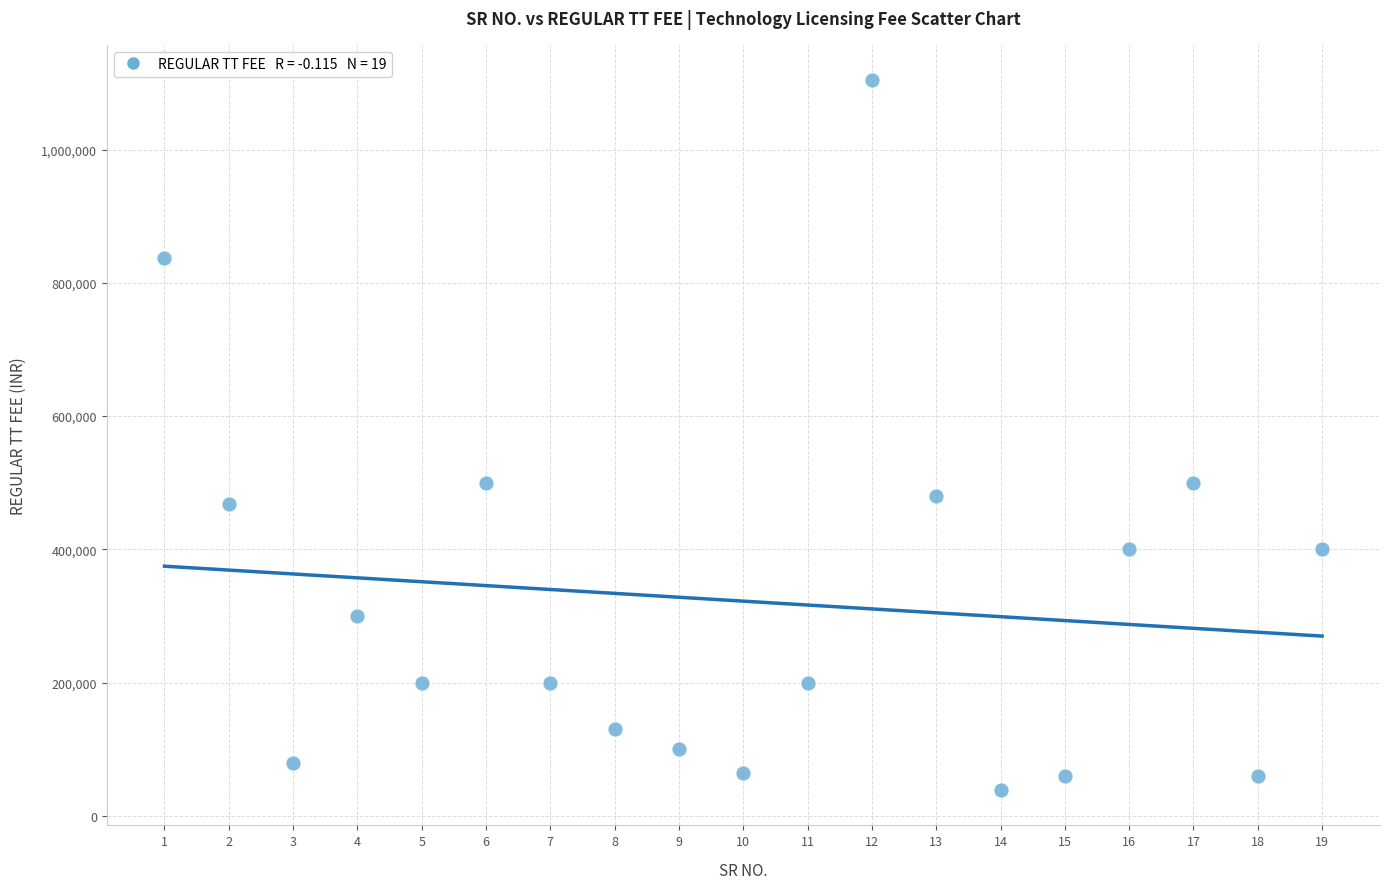

What is the range of Y values (max minus min)?

1065000